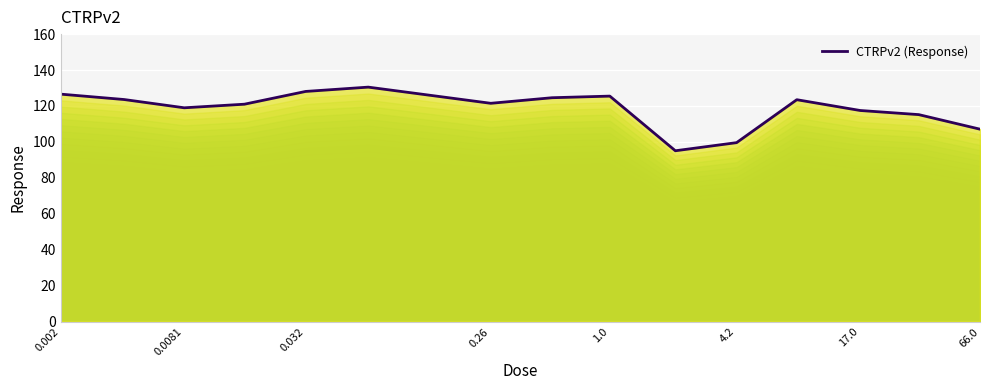

True or false: the data shows 121.5 at 0.26.

True